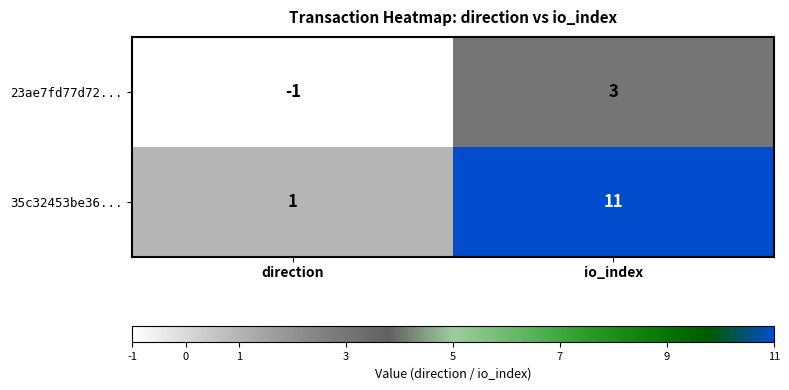

The 35c32453be36... series shows 1 at direction. True or false?

True